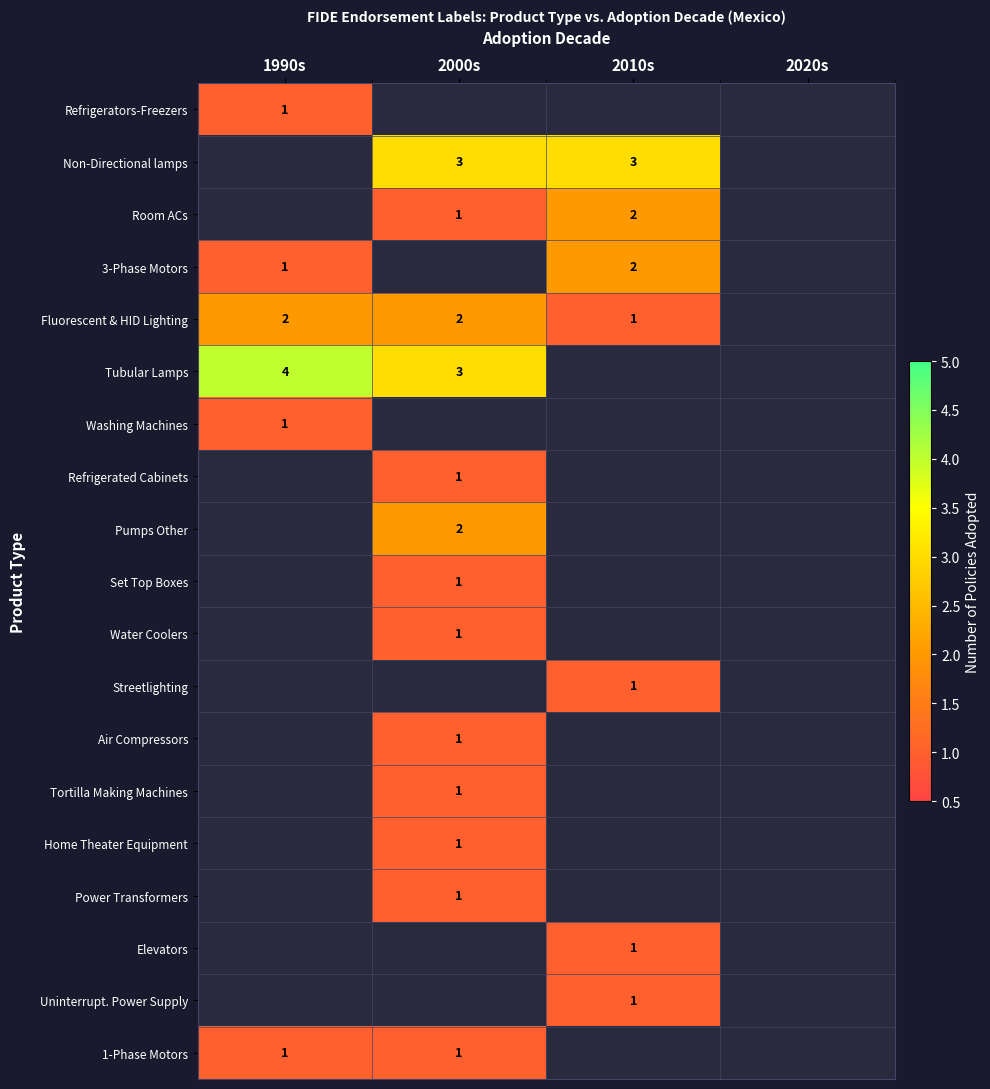

The Tortilla Making Machines series shows 1 at 2000s. True or false?

True